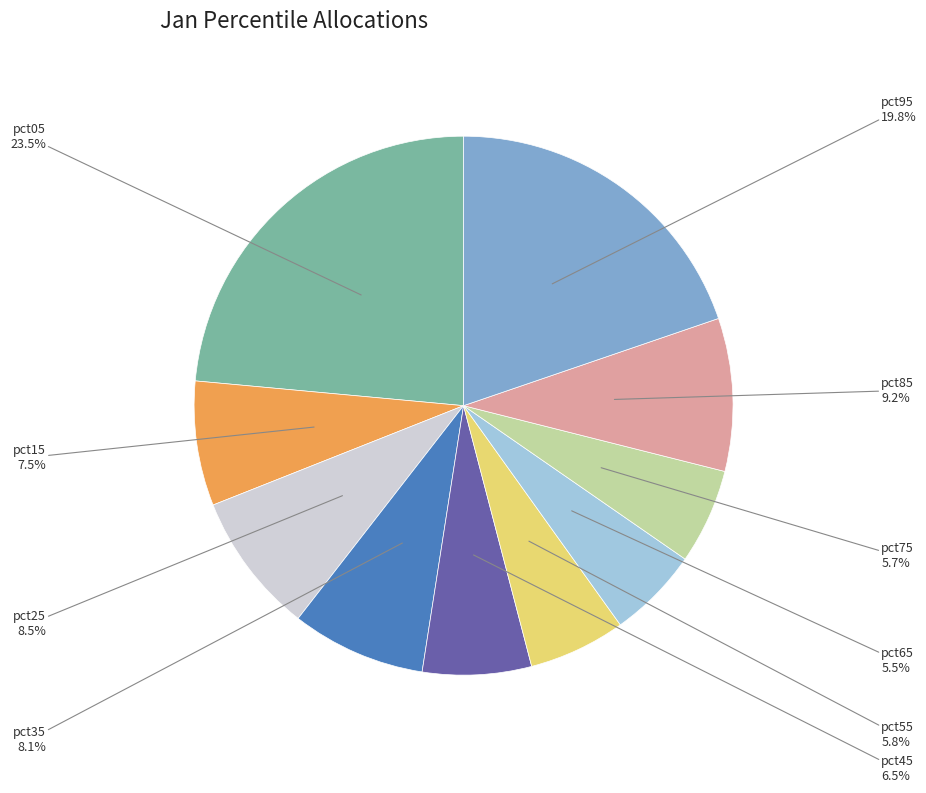

Does any single category account for the majority?

No